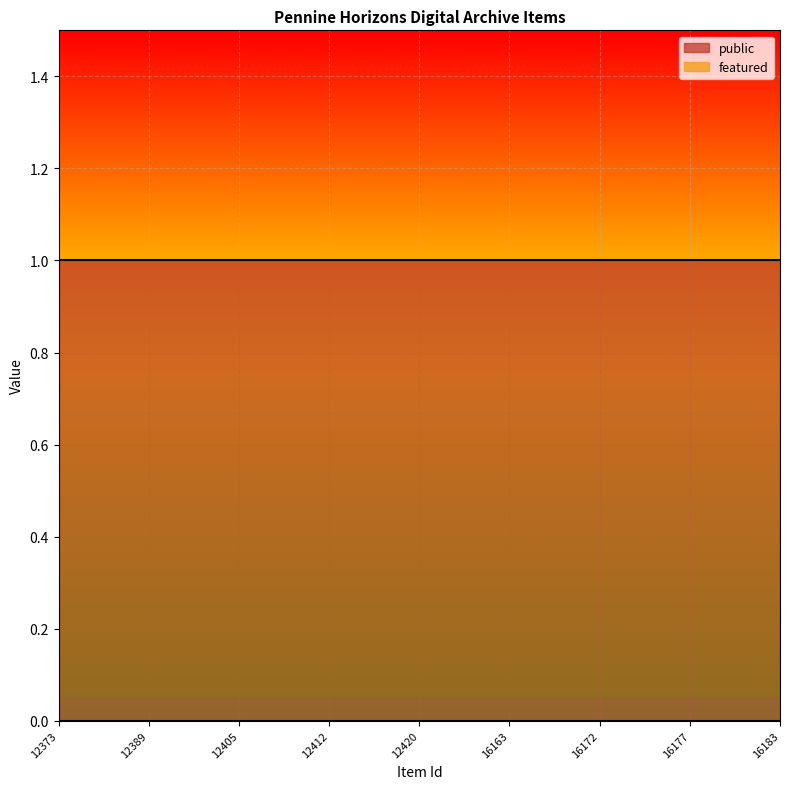

True or false: public and featured intersect in this chart.

False